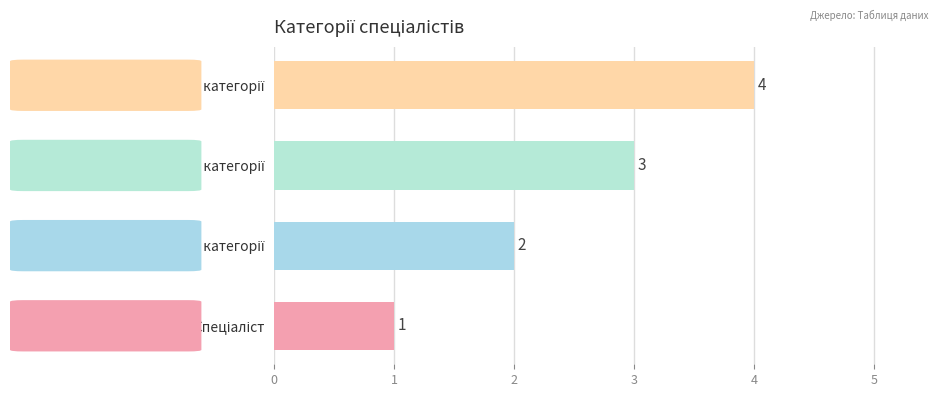

What is the difference between the second highest and second lowest values?

1